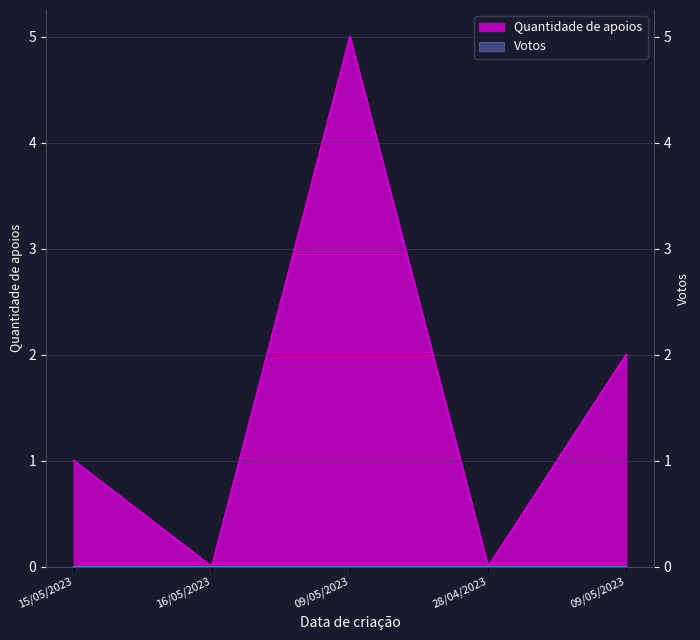

List the labels in order of value, smallest first.

16/05/2023, 28/04/2023, 15/05/2023, 09/05/2023, 09/05/2023